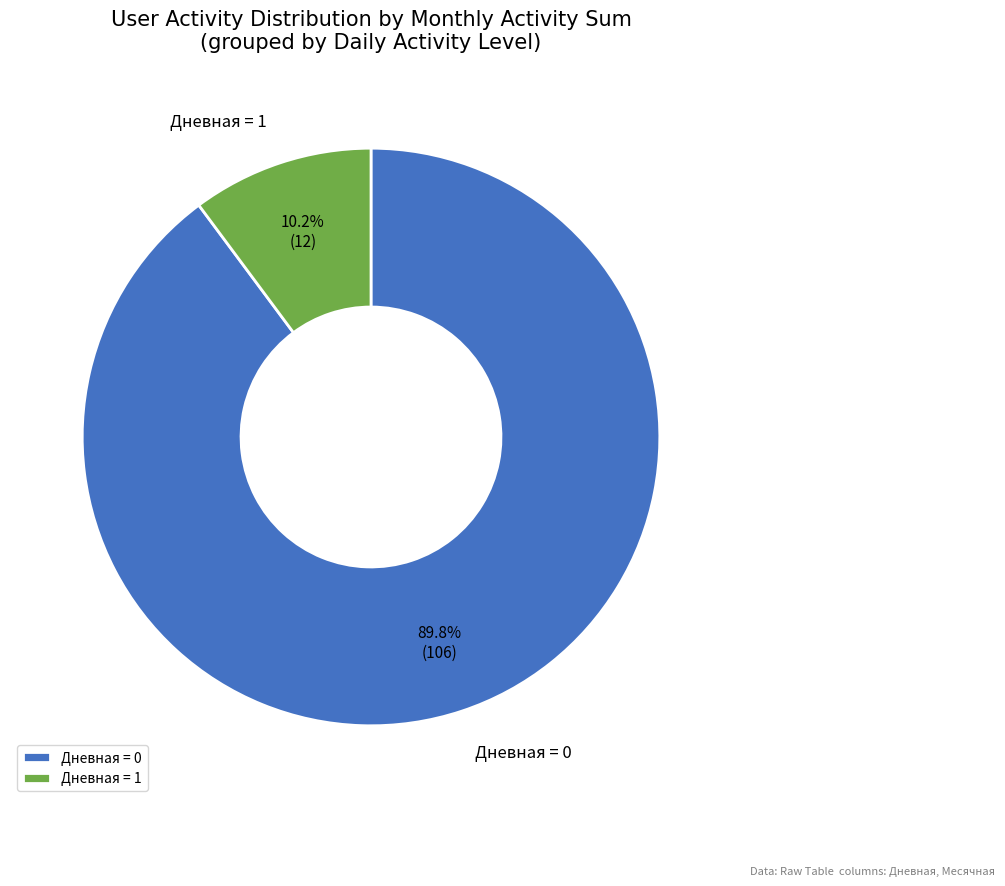

Which has a higher value, Дневная = 0 or Дневная = 1?

Дневная = 0